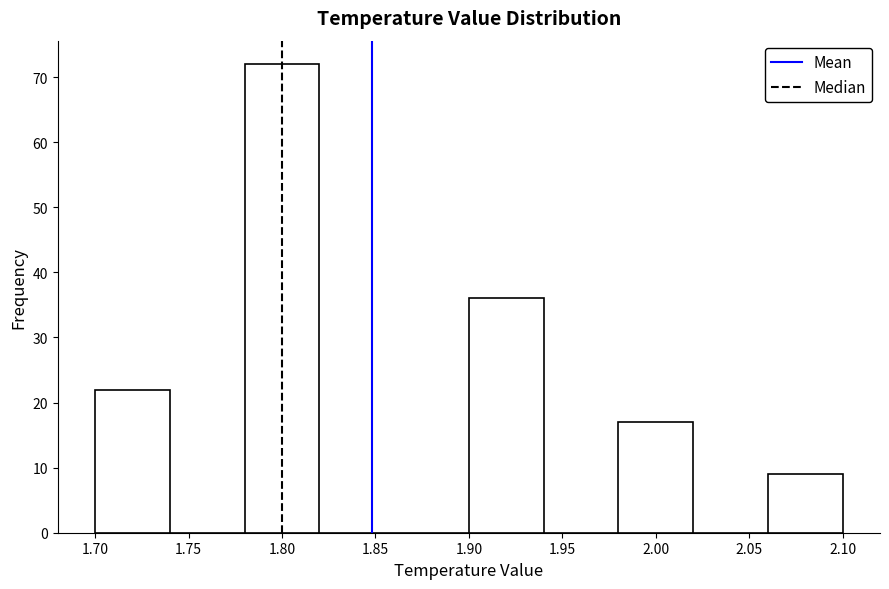

Reading left to right, list every bar in this chart as the range it spans on the x-axis followed by its height. The values are not printed on the chart, so give them approximately, as read against the axis.

1.70 to 1.74: 22
1.74 to 1.78: 0
1.78 to 1.82: 72
1.82 to 1.86: 0
1.86 to 1.90: 0
1.90 to 1.94: 36
1.94 to 1.98: 0
1.98 to 2.02: 17
2.02 to 2.06: 0
2.06 to 2.10: 9